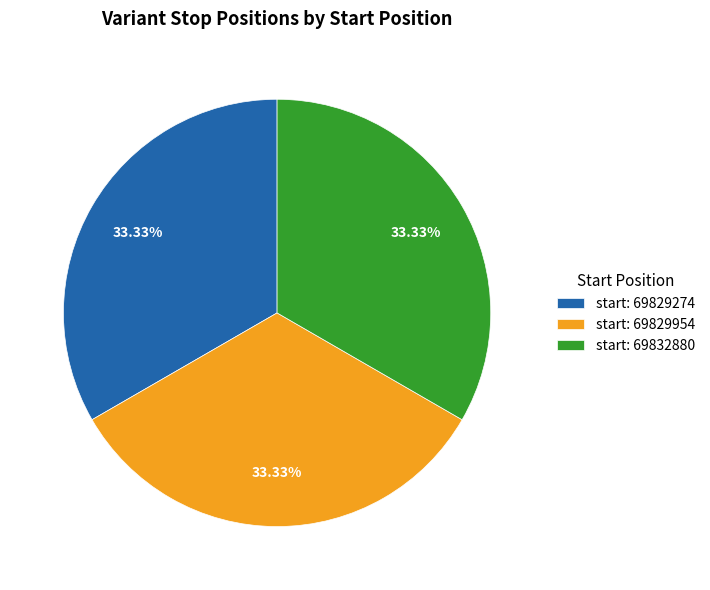

Is start: 69829954 the majority of the pie?

No